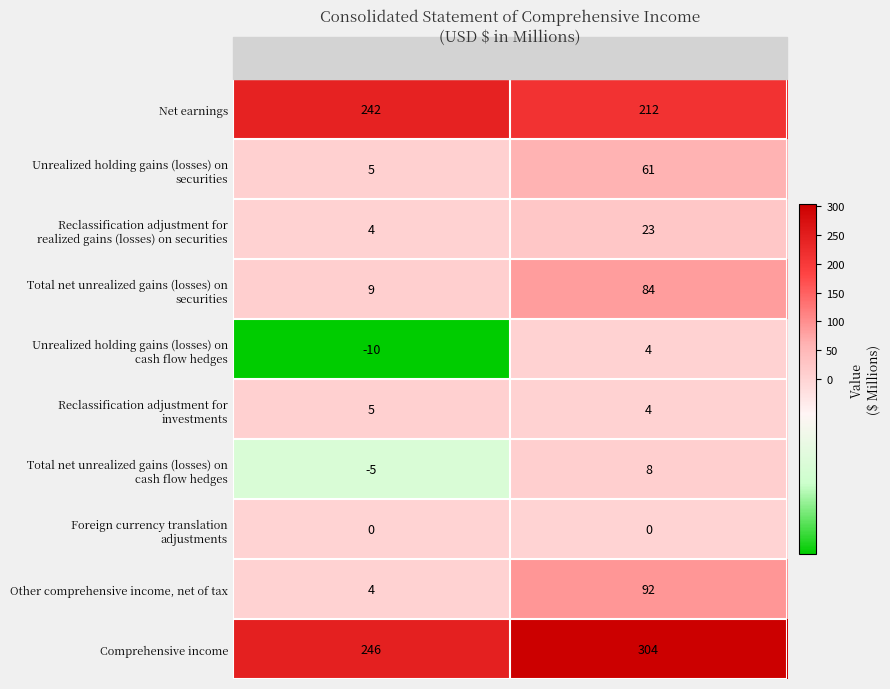

How many distinct data groups are displayed?

10